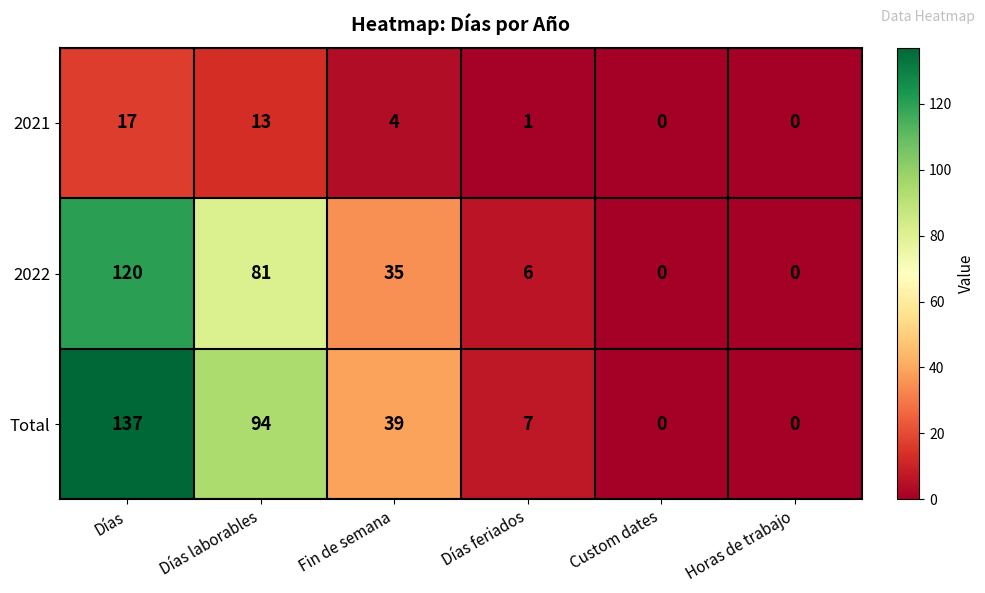

At which category does the chart reach its peak across all series?

Días